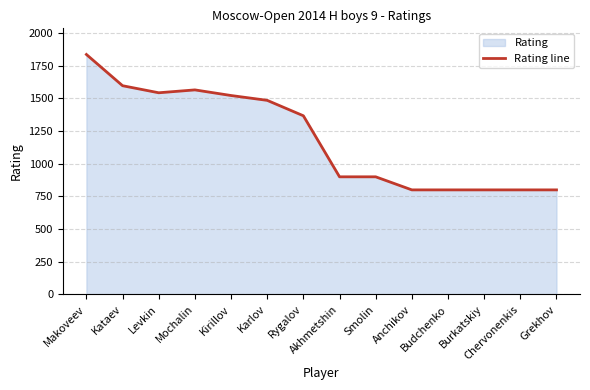

Count the number of categories in the chart.

14